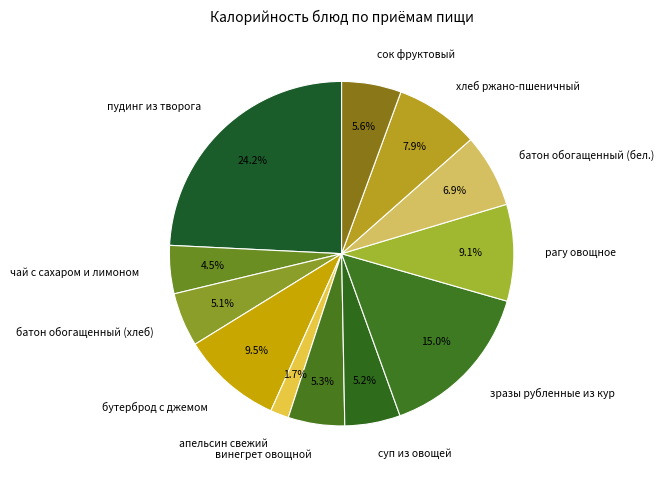

Is the sum of винегрет овощной and зразы рубленные из кур greater than half?

No